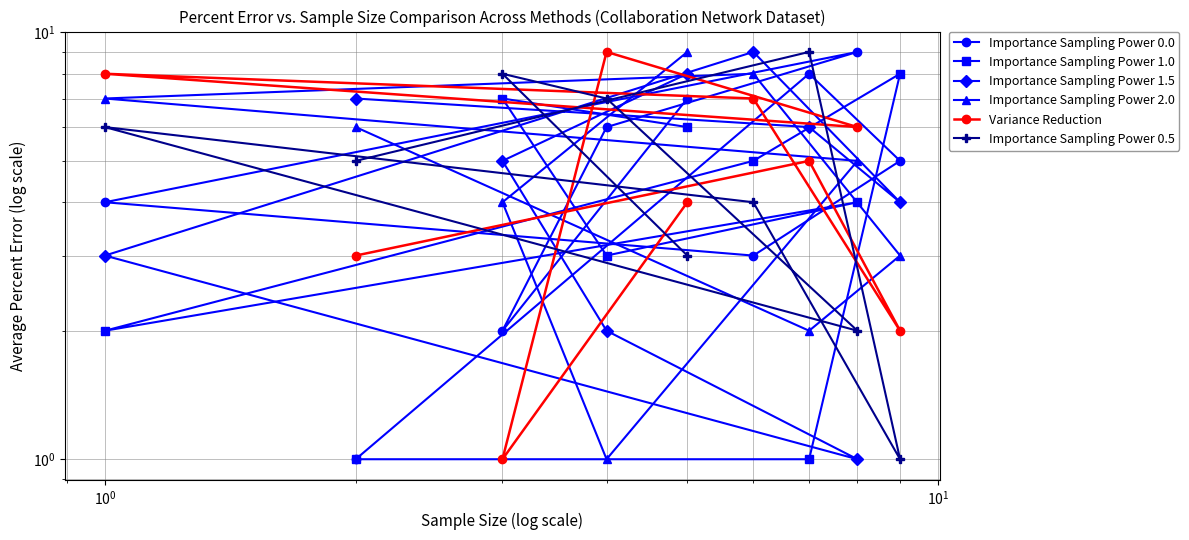

In Importance Sampling Power 1.0, how many points are higher than both neighbors (excluding endpoints)?

3